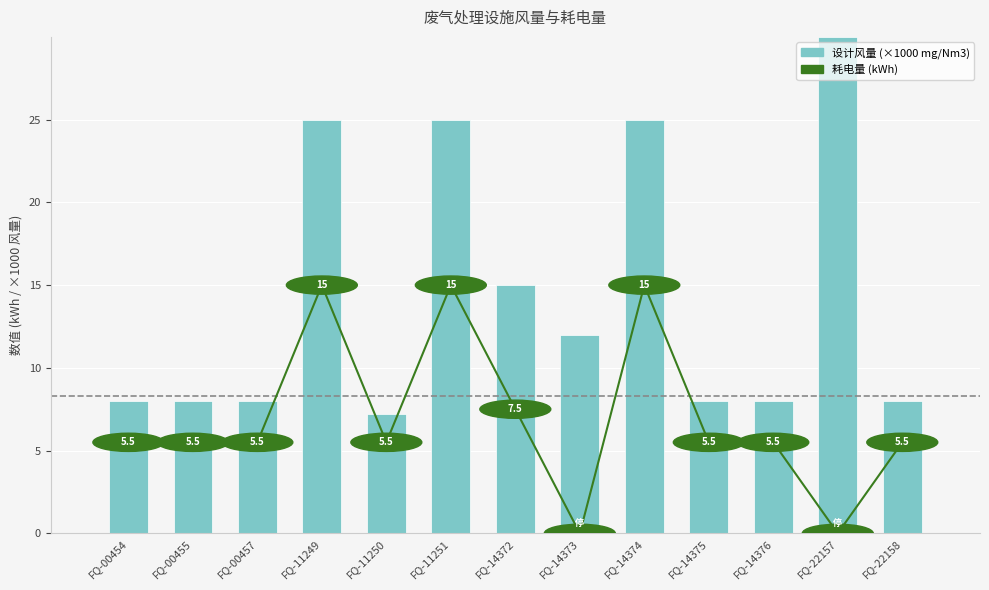

True or false: 耗电量 (kWh) has a value of 9.1 at FQ-14376.

False